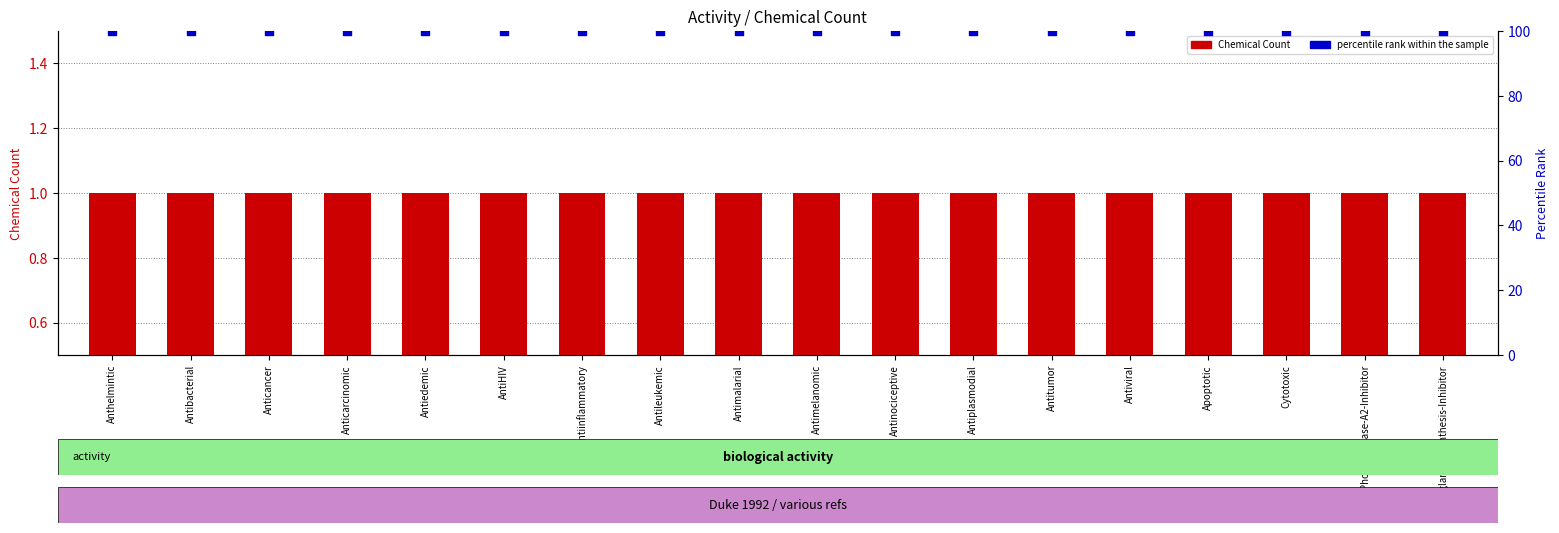

Which series contains the highest Y value?

percentile rank within the sample